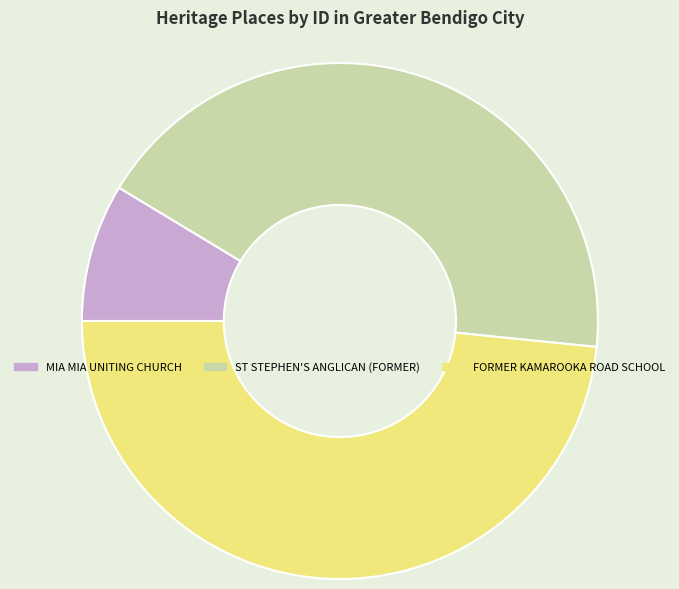

Is there any slice that represents more than half of the pie?

No